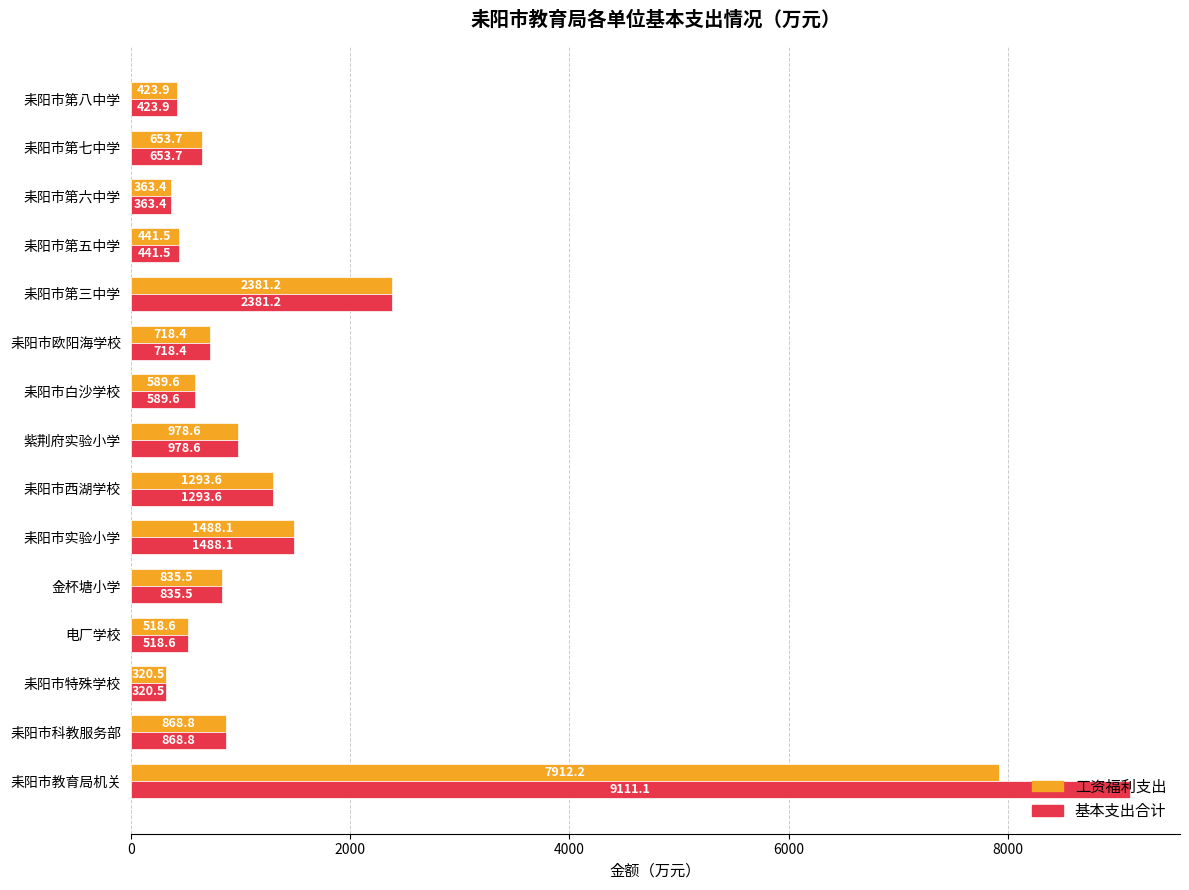

The 工资福利支出 series shows 12541.7 at 耒阳市教育局机关. True or false?

False